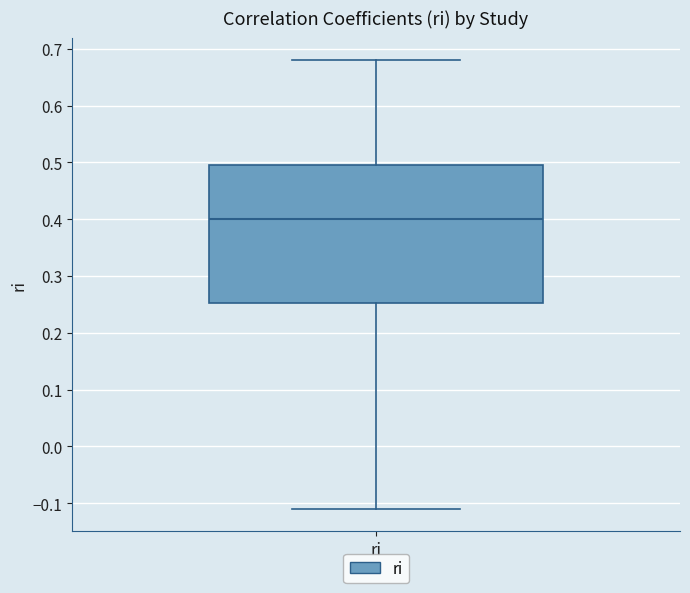

Where is the lower edge of the box for ri on the y-axis? The values are not printed on the chart, so give them approximately, as read against the axis.

0.25